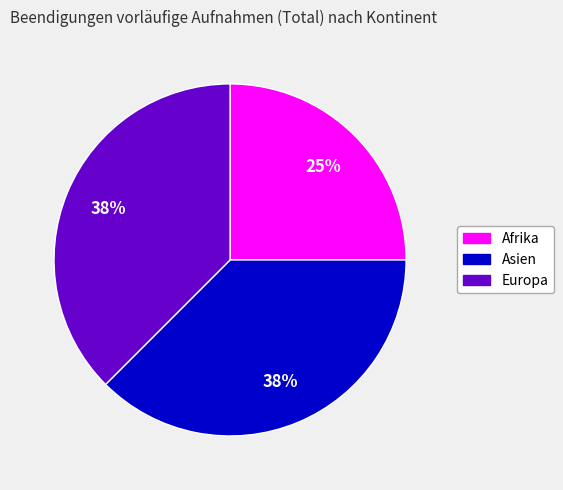

Does Europa account for over 50% of the chart?

No